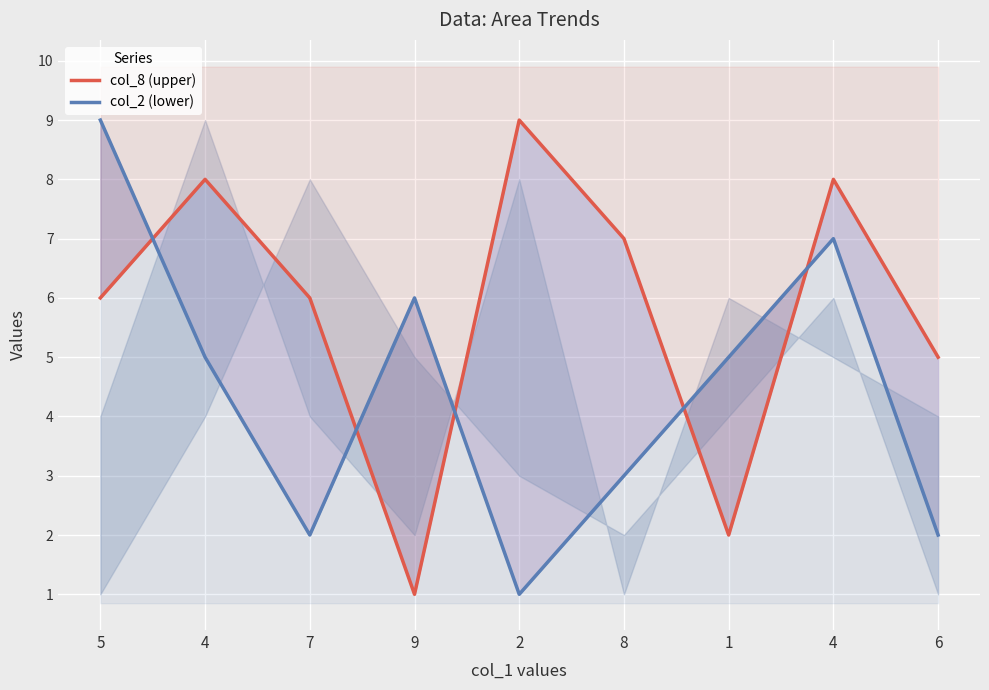

Count the col_2 (lower) values in the range 2 to 6.

6